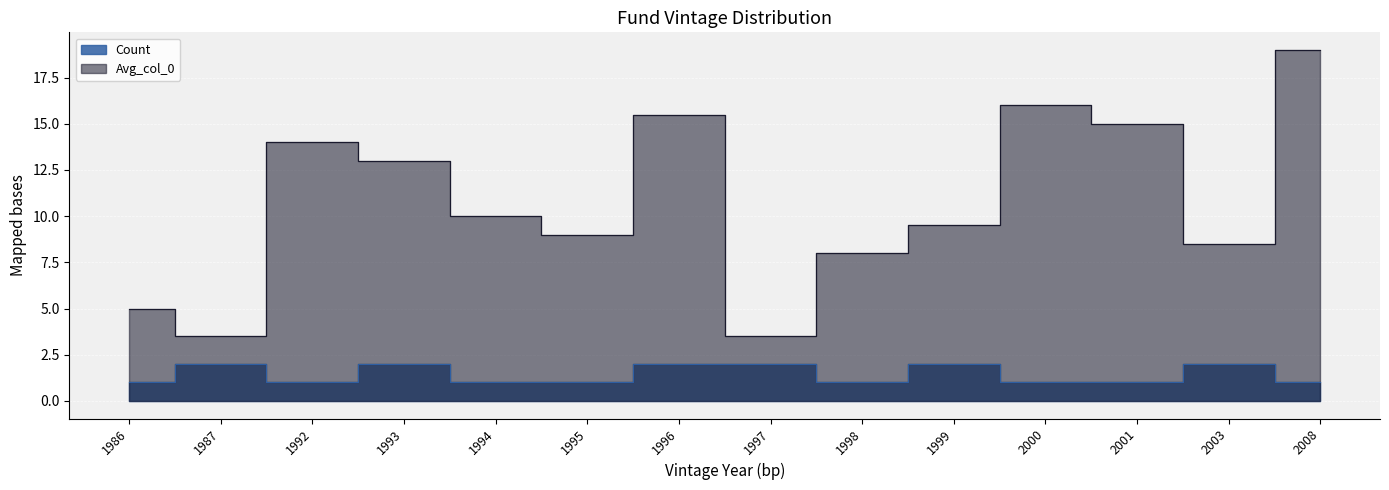

What value does the Count series have at 1995?

1.0